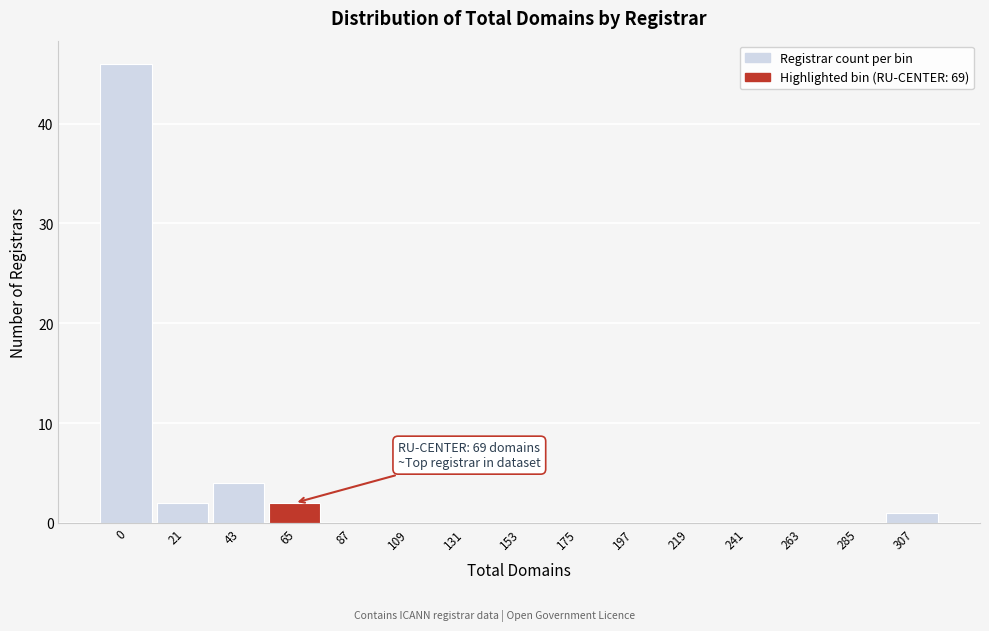

Reading right to left, extract all data points from this chart.

307=1	285=0	263=0	241=0	219=0	197=0	175=0	153=0	131=0	109=0	87=0	65=2	43=4	21=2	0=46